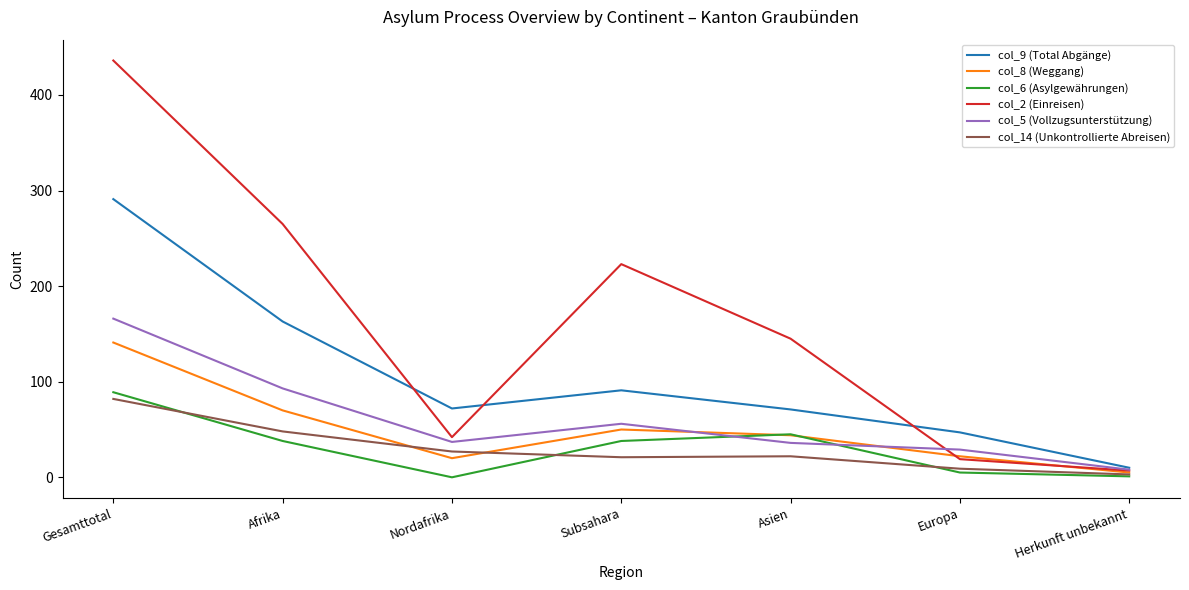

Where is col_2 (Einreisen) nearest to the value 221?

Subsahara